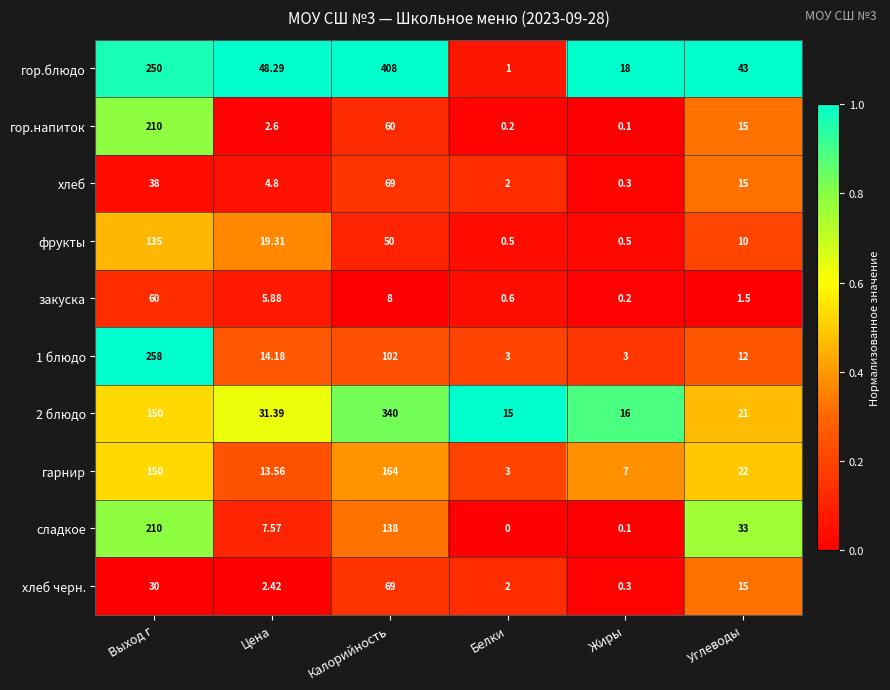

Which series has the largest total across all categories?

гор.блюдо